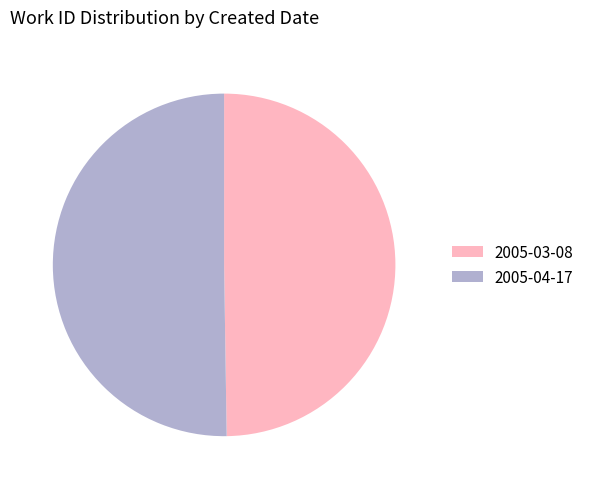

True or false: 2005-03-08 accounts for 61% of the total.

False